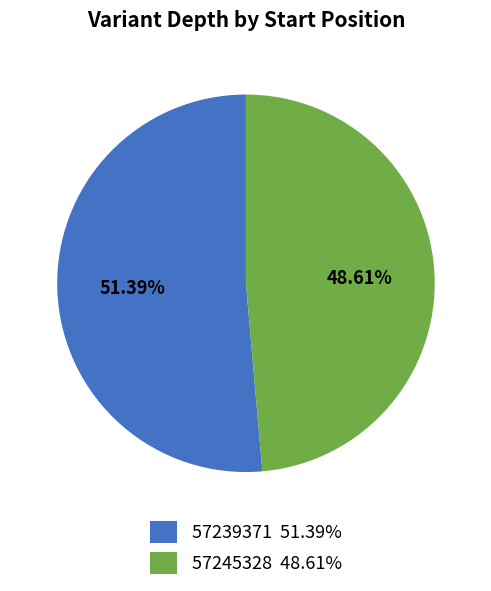

What is the total percentage of 57245328 and 57239371?

100.0%